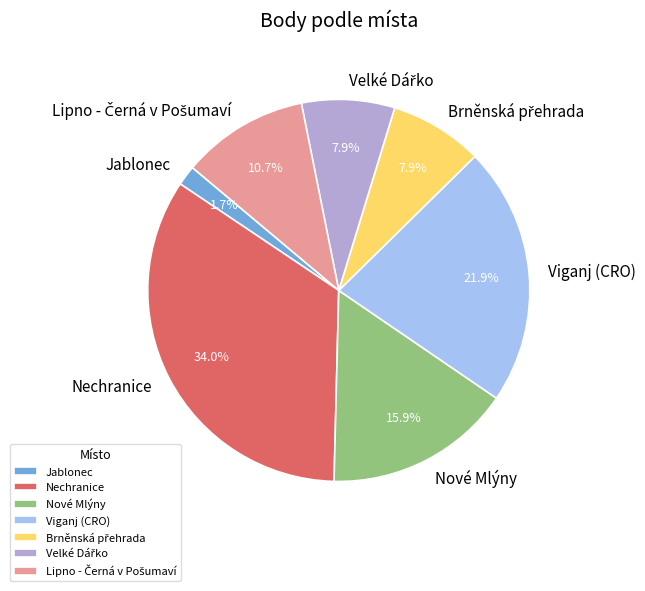

To the nearest percent, what percentage of the pie is Nechranice?

34%